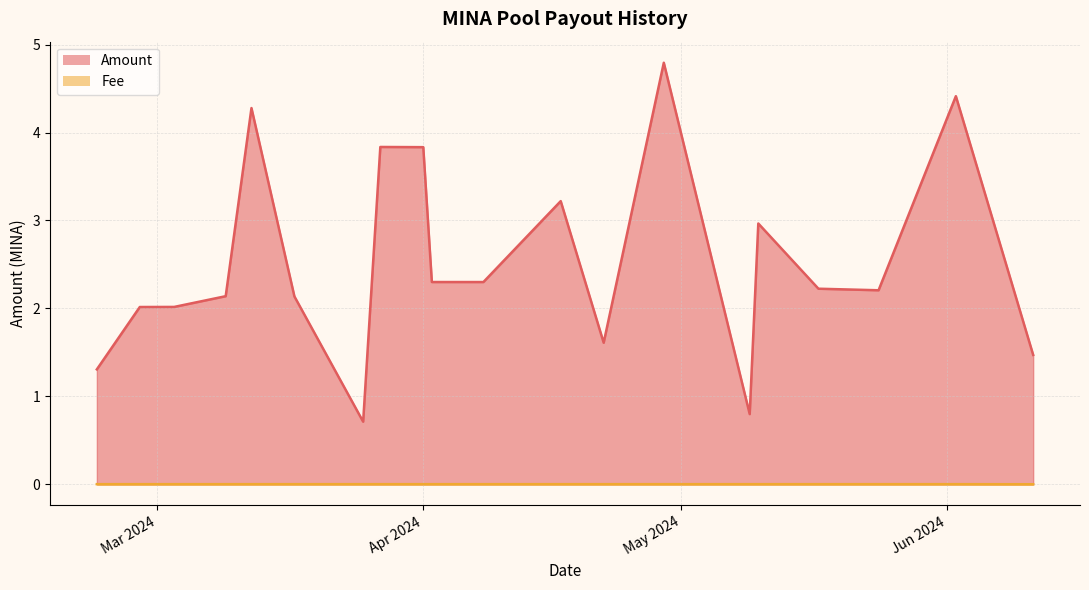

How many distinct data groups are displayed?

2